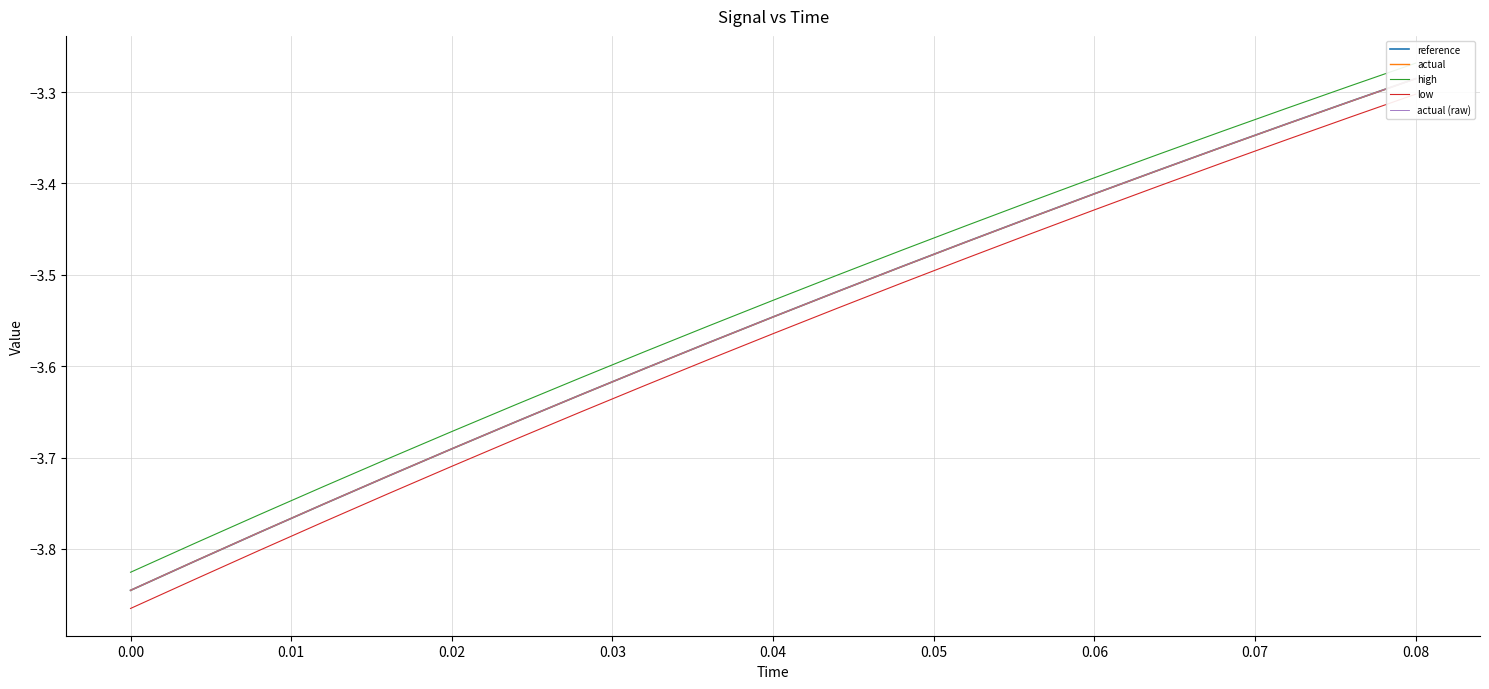

Does the chart have visible grid lines?

Yes